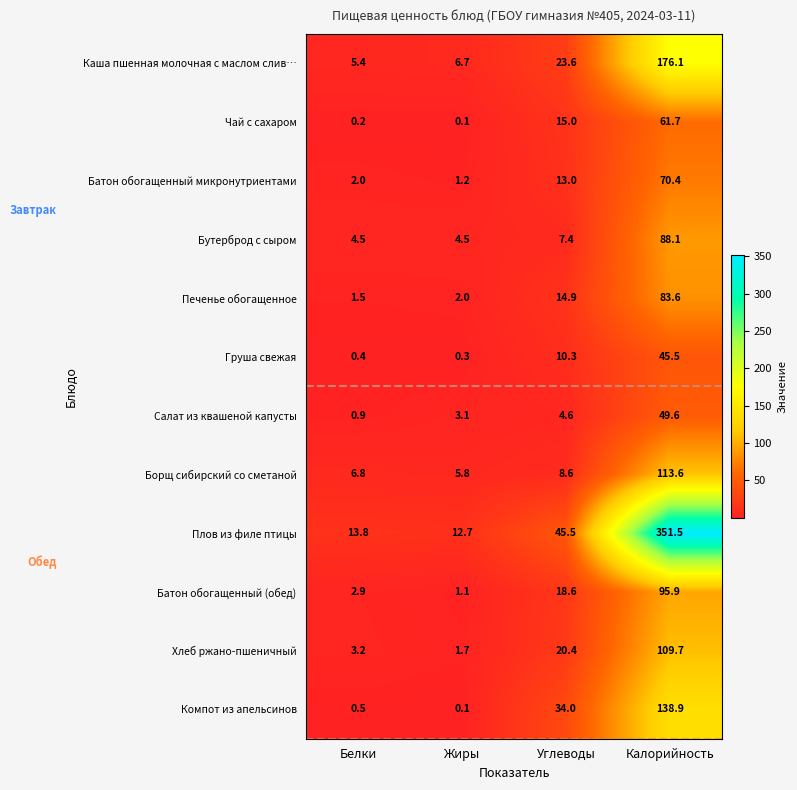

Which series has the largest total across all categories?

Плов из филе птицы